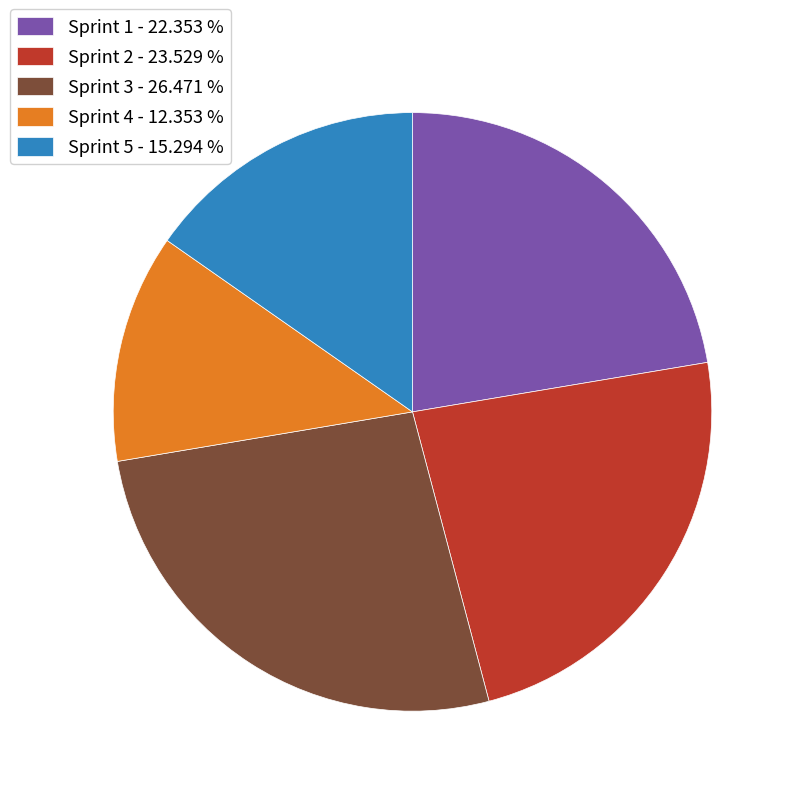

Which has a higher value, Sprint 5 - 15.294 % or Sprint 4 - 12.353 %?

Sprint 5 - 15.294 %